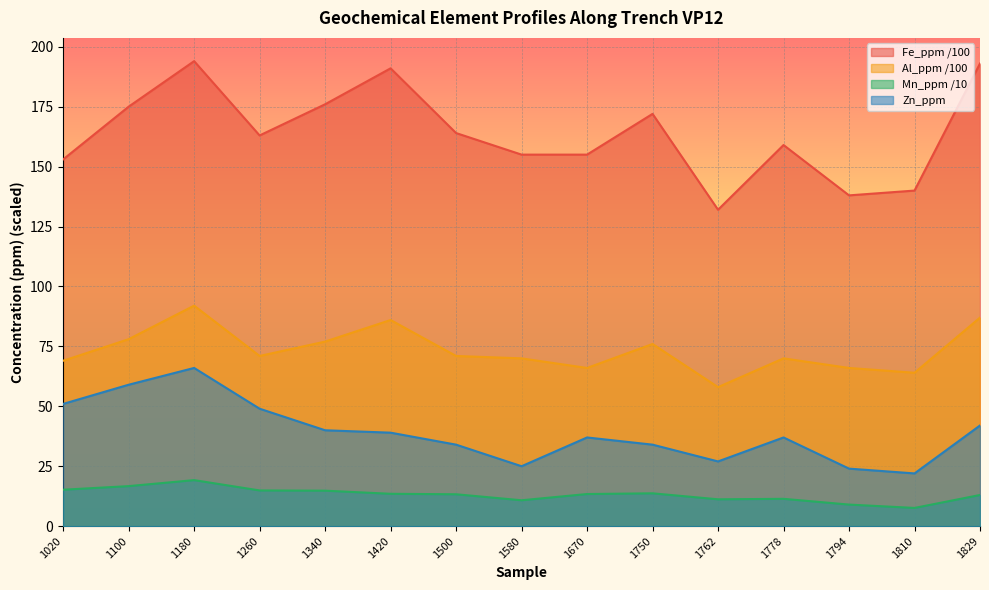

What is the difference between the maximum and second lowest values in the Fe_ppm series?

56.0